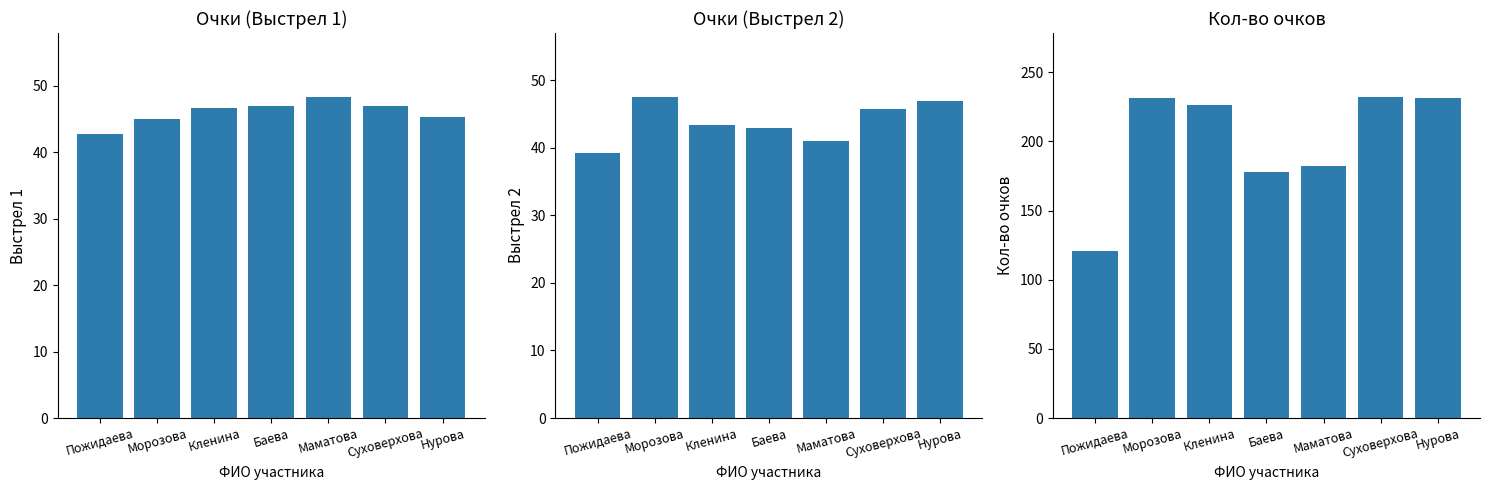

List the series in order of their peak value, lowest first.

Очки (Выстрел 2), Очки (Выстрел 1), Кол-во очков